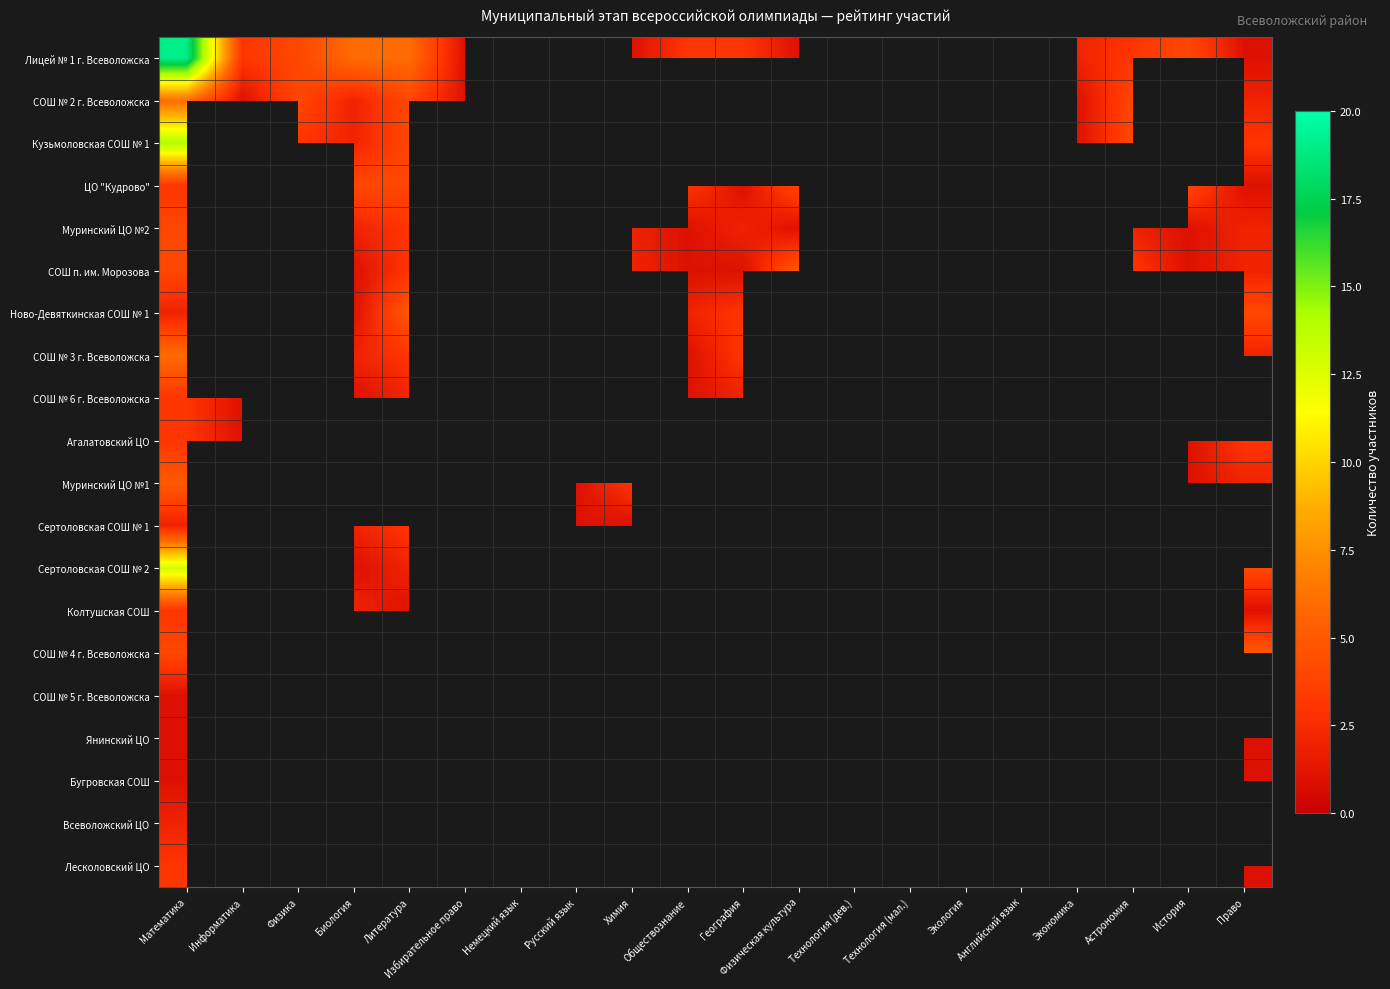

Count the number of categories in the chart.

20